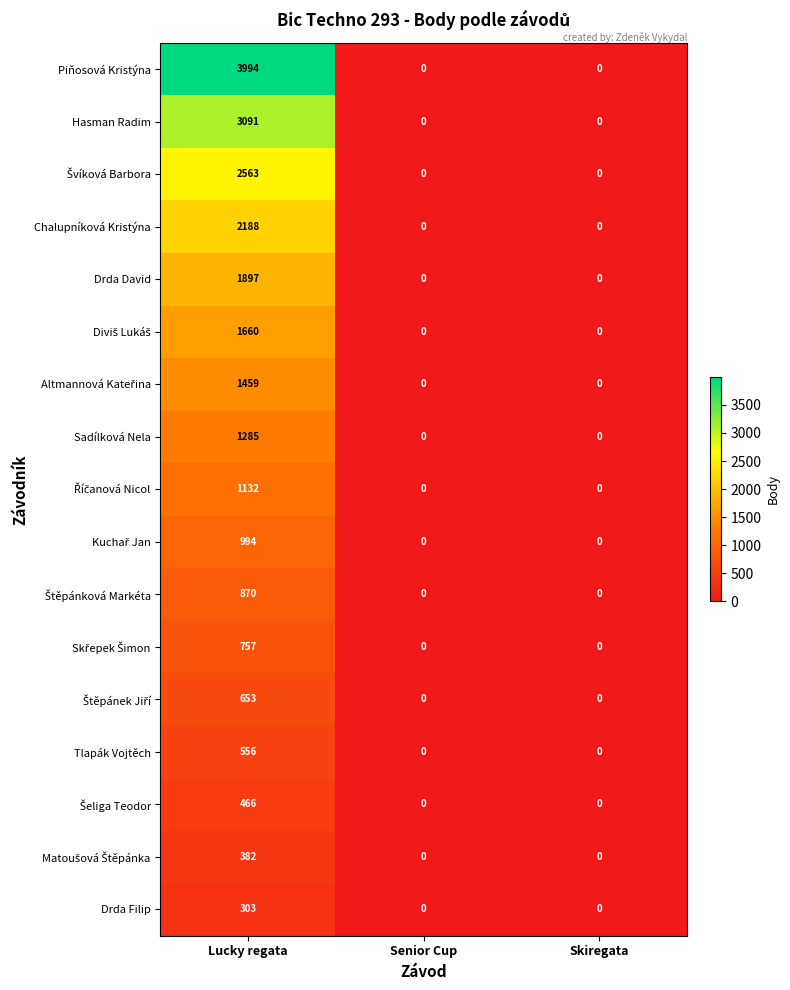

What is the difference between the maximum and second lowest values in the Tlapák Vojtěch series?

556